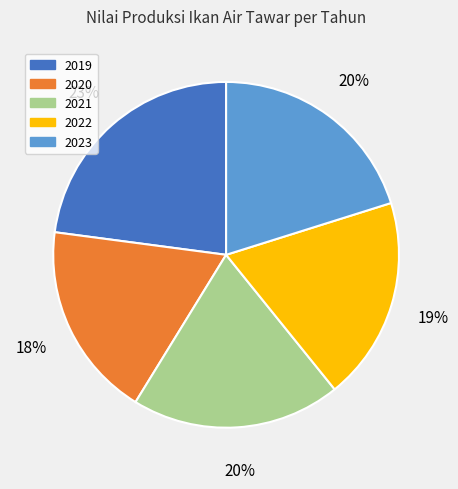

Which slice is the largest?

2019